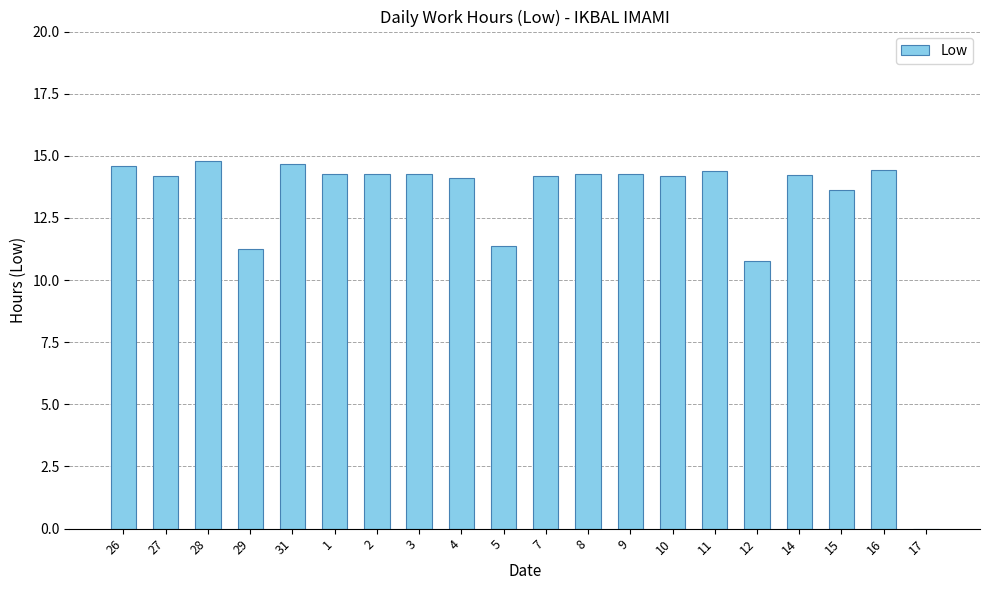

What is the greatest value displayed?

14.8